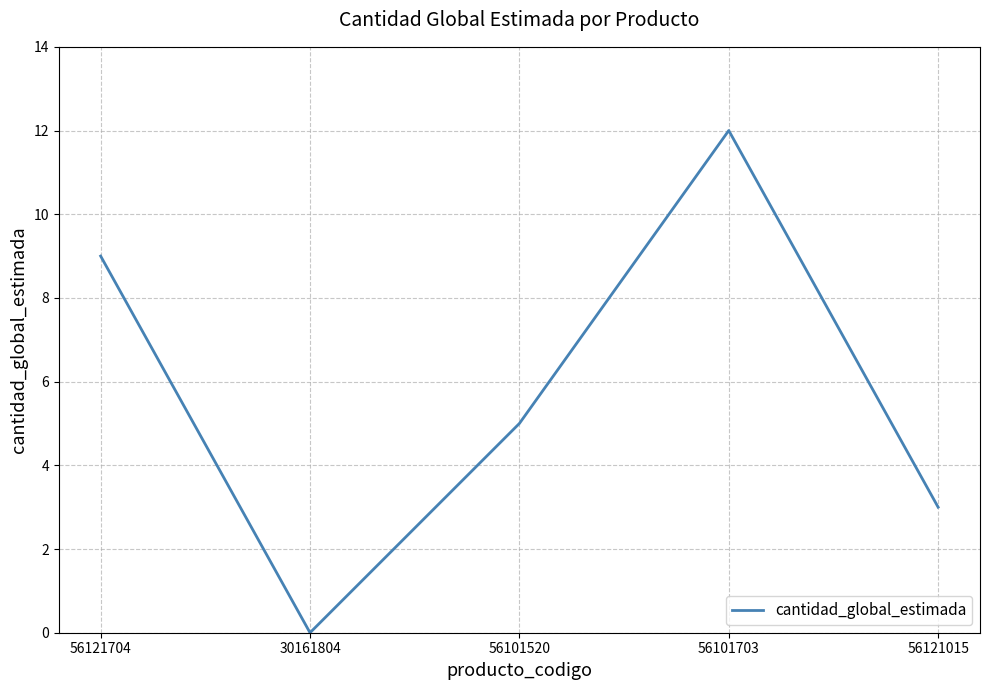

Rank the categories by value from lowest to highest.

30161804, 56121015, 56101520, 56121704, 56101703